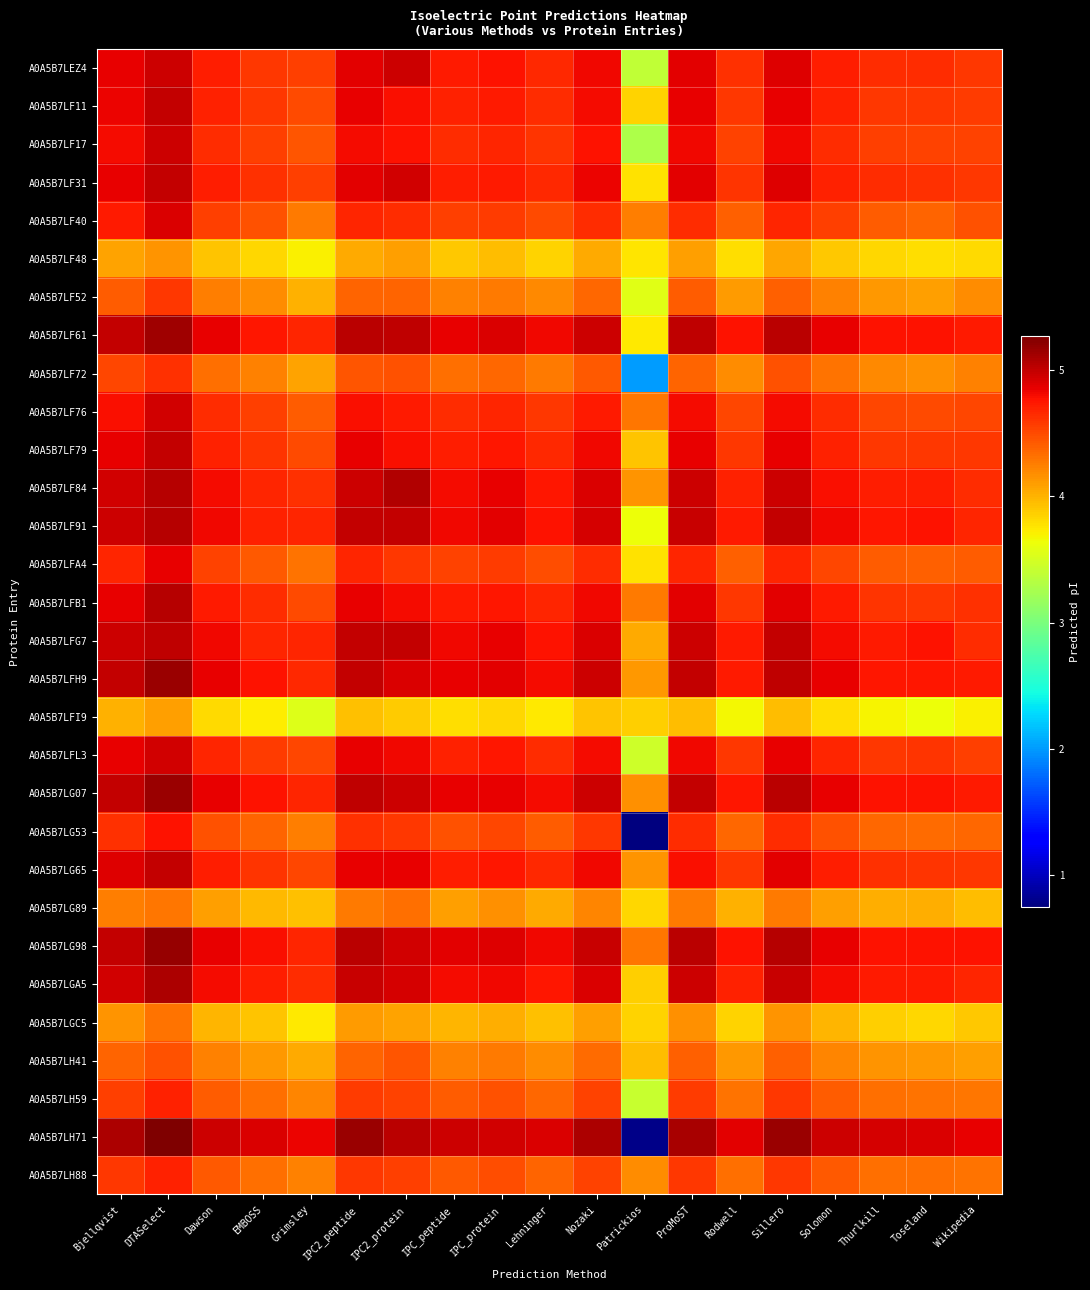

Reading right to left, list all the values displayed in this chart.

A0A5B7LEZ4: Wikipedia=4.6	Toseland=4.6	Thurlkill=4.6	Solomon=4.7	Sillero=4.9	Rodwell=4.6	ProMoST=4.9	Patrickios=3.4	Nozaki=4.8	Lehninger=4.7	IPC_protein=4.8	IPC_peptide=4.7	IPC2_protein=5.0	IPC2_peptide=4.9	Grimsley=4.5	EMBOSS=4.6	Dawson=4.7	DTASelect=5.0	Bjellqvist=4.9
A0A5B7LF11: Wikipedia=4.6	Toseland=4.6	Thurlkill=4.6	Solomon=4.7	Sillero=4.9	Rodwell=4.6	ProMoST=4.9	Patrickios=3.8	Nozaki=4.8	Lehninger=4.6	IPC_protein=4.7	IPC_peptide=4.7	IPC2_protein=4.8	IPC2_peptide=4.9	Grimsley=4.5	EMBOSS=4.6	Dawson=4.7	DTASelect=5.0	Bjellqvist=4.8
A0A5B7LF17: Wikipedia=4.5	Toseland=4.5	Thurlkill=4.5	Solomon=4.6	Sillero=4.8	Rodwell=4.5	ProMoST=4.8	Patrickios=3.3	Nozaki=4.8	Lehninger=4.6	IPC_protein=4.7	IPC_peptide=4.6	IPC2_protein=4.8	IPC2_peptide=4.8	Grimsley=4.4	EMBOSS=4.6	Dawson=4.6	DTASelect=5.0	Bjellqvist=4.8
A0A5B7LF31: Wikipedia=4.6	Toseland=4.6	Thurlkill=4.6	Solomon=4.7	Sillero=4.9	Rodwell=4.6	ProMoST=4.9	Patrickios=3.8	Nozaki=4.8	Lehninger=4.7	IPC_protein=4.7	IPC_peptide=4.7	IPC2_protein=4.9	IPC2_peptide=4.9	Grimsley=4.5	EMBOSS=4.6	Dawson=4.7	DTASelect=5.0	Bjellqvist=4.9
A0A5B7LF40: Wikipedia=4.5	Toseland=4.4	Thurlkill=4.4	Solomon=4.5	Sillero=4.7	Rodwell=4.4	ProMoST=4.6	Patrickios=4.3	Nozaki=4.6	Lehninger=4.5	IPC_protein=4.6	IPC_peptide=4.5	IPC2_protein=4.6	IPC2_peptide=4.7	Grimsley=4.3	EMBOSS=4.5	Dawson=4.5	DTASelect=4.9	Bjellqvist=4.7
A0A5B7LF48: Wikipedia=3.8	Toseland=3.8	Thurlkill=3.8	Solomon=3.9	Sillero=4.1	Rodwell=3.8	ProMoST=4.1	Patrickios=3.8	Nozaki=4.0	Lehninger=3.8	IPC_protein=4.0	IPC_peptide=3.9	IPC2_protein=4.1	IPC2_peptide=4.0	Grimsley=3.7	EMBOSS=3.8	Dawson=3.9	DTASelect=4.2	Bjellqvist=4.1
A0A5B7LF52: Wikipedia=4.2	Toseland=4.1	Thurlkill=4.1	Solomon=4.2	Sillero=4.4	Rodwell=4.1	ProMoST=4.4	Patrickios=3.6	Nozaki=4.4	Lehninger=4.2	IPC_protein=4.3	IPC_peptide=4.2	IPC2_protein=4.4	IPC2_peptide=4.4	Grimsley=4.0	EMBOSS=4.2	Dawson=4.3	DTASelect=4.6	Bjellqvist=4.4
A0A5B7LF61: Wikipedia=4.7	Toseland=4.8	Thurlkill=4.8	Solomon=4.9	Sillero=5.0	Rodwell=4.8	ProMoST=5.0	Patrickios=3.7	Nozaki=5.0	Lehninger=4.8	IPC_protein=4.9	IPC_peptide=4.9	IPC2_protein=5.0	IPC2_peptide=5.0	Grimsley=4.7	EMBOSS=4.7	Dawson=4.9	DTASelect=5.1	Bjellqvist=5.0
A0A5B7LF72: Wikipedia=4.2	Toseland=4.2	Thurlkill=4.2	Solomon=4.3	Sillero=4.5	Rodwell=4.2	ProMoST=4.4	Patrickios=2.0	Nozaki=4.4	Lehninger=4.3	IPC_protein=4.4	IPC_peptide=4.3	IPC2_protein=4.5	IPC2_peptide=4.4	Grimsley=4.1	EMBOSS=4.2	Dawson=4.3	DTASelect=4.6	Bjellqvist=4.5
A0A5B7LF76: Wikipedia=4.5	Toseland=4.5	Thurlkill=4.5	Solomon=4.6	Sillero=4.8	Rodwell=4.5	ProMoST=4.8	Patrickios=4.3	Nozaki=4.7	Lehninger=4.6	IPC_protein=4.7	IPC_peptide=4.6	IPC2_protein=4.7	IPC2_peptide=4.8	Grimsley=4.4	EMBOSS=4.5	Dawson=4.6	DTASelect=4.9	Bjellqvist=4.8
A0A5B7LF79: Wikipedia=4.6	Toseland=4.6	Thurlkill=4.6	Solomon=4.7	Sillero=4.9	Rodwell=4.6	ProMoST=4.9	Patrickios=3.9	Nozaki=4.8	Lehninger=4.7	IPC_protein=4.7	IPC_peptide=4.7	IPC2_protein=4.8	IPC2_peptide=4.9	Grimsley=4.5	EMBOSS=4.6	Dawson=4.7	DTASelect=5.0	Bjellqvist=4.9
A0A5B7LF84: Wikipedia=4.6	Toseland=4.7	Thurlkill=4.7	Solomon=4.8	Sillero=5.0	Rodwell=4.7	ProMoST=5.0	Patrickios=4.2	Nozaki=4.9	Lehninger=4.7	IPC_protein=4.9	IPC_peptide=4.8	IPC2_protein=5.1	IPC2_peptide=5.0	Grimsley=4.6	EMBOSS=4.7	Dawson=4.8	DTASelect=5.0	Bjellqvist=4.9
A0A5B7LF91: Wikipedia=4.7	Toseland=4.8	Thurlkill=4.7	Solomon=4.8	Sillero=5.0	Rodwell=4.7	ProMoST=5.0	Patrickios=3.6	Nozaki=4.9	Lehninger=4.8	IPC_protein=4.9	IPC_peptide=4.8	IPC2_protein=5.0	IPC2_peptide=5.0	Grimsley=4.7	EMBOSS=4.7	Dawson=4.8	DTASelect=5.0	Bjellqvist=5.0
A0A5B7LFA4: Wikipedia=4.4	Toseland=4.4	Thurlkill=4.4	Solomon=4.5	Sillero=4.7	Rodwell=4.4	ProMoST=4.7	Patrickios=3.8	Nozaki=4.6	Lehninger=4.5	IPC_protein=4.6	IPC_peptide=4.5	IPC2_protein=4.6	IPC2_peptide=4.7	Grimsley=4.3	EMBOSS=4.4	Dawson=4.5	DTASelect=4.9	Bjellqvist=4.7
A0A5B7LFB1: Wikipedia=4.6	Toseland=4.6	Thurlkill=4.6	Solomon=4.7	Sillero=4.9	Rodwell=4.6	ProMoST=4.9	Patrickios=4.3	Nozaki=4.8	Lehninger=4.7	IPC_protein=4.7	IPC_peptide=4.7	IPC2_protein=4.8	IPC2_peptide=4.9	Grimsley=4.5	EMBOSS=4.6	Dawson=4.7	DTASelect=5.0	Bjellqvist=4.9
A0A5B7LFG7: Wikipedia=4.6	Toseland=4.8	Thurlkill=4.7	Solomon=4.8	Sillero=5.0	Rodwell=4.7	ProMoST=5.0	Patrickios=4.0	Nozaki=4.9	Lehninger=4.8	IPC_protein=4.9	IPC_peptide=4.8	IPC2_protein=5.0	IPC2_peptide=5.0	Grimsley=4.7	EMBOSS=4.7	Dawson=4.8	DTASelect=5.0	Bjellqvist=5.0
A0A5B7LFH9: Wikipedia=4.7	Toseland=4.7	Thurlkill=4.7	Solomon=4.9	Sillero=5.0	Rodwell=4.7	ProMoST=5.0	Patrickios=4.1	Nozaki=5.0	Lehninger=4.8	IPC_protein=4.9	IPC_peptide=4.9	IPC2_protein=4.9	IPC2_peptide=5.0	Grimsley=4.7	EMBOSS=4.8	Dawson=4.9	DTASelect=5.2	Bjellqvist=5.0
A0A5B7LFI9: Wikipedia=3.7	Toseland=3.6	Thurlkill=3.7	Solomon=3.8	Sillero=3.9	Rodwell=3.7	ProMoST=3.9	Patrickios=3.9	Nozaki=3.9	Lehninger=3.7	IPC_protein=3.8	IPC_peptide=3.8	IPC2_protein=3.9	IPC2_peptide=3.9	Grimsley=3.6	EMBOSS=3.7	Dawson=3.8	DTASelect=4.1	Bjellqvist=4.0
A0A5B7LFL3: Wikipedia=4.5	Toseland=4.6	Thurlkill=4.6	Solomon=4.7	Sillero=4.9	Rodwell=4.6	ProMoST=4.8	Patrickios=3.5	Nozaki=4.8	Lehninger=4.6	IPC_protein=4.7	IPC_peptide=4.7	IPC2_protein=4.8	IPC2_peptide=4.9	Grimsley=4.5	EMBOSS=4.6	Dawson=4.7	DTASelect=4.9	Bjellqvist=4.9
A0A5B7LG07: Wikipedia=4.7	Toseland=4.8	Thurlkill=4.8	Solomon=4.9	Sillero=5.0	Rodwell=4.7	ProMoST=5.0	Patrickios=4.2	Nozaki=5.0	Lehninger=4.8	IPC_protein=4.9	IPC_peptide=4.9	IPC2_protein=5.0	IPC2_peptide=5.0	Grimsley=4.7	EMBOSS=4.8	Dawson=4.9	DTASelect=5.2	Bjellqvist=5.0
A0A5B7LG53: Wikipedia=4.4	Toseland=4.3	Thurlkill=4.4	Solomon=4.5	Sillero=4.6	Rodwell=4.4	ProMoST=4.6	Patrickios=0.7	Nozaki=4.6	Lehninger=4.4	IPC_protein=4.5	IPC_peptide=4.5	IPC2_protein=4.6	IPC2_peptide=4.6	Grimsley=4.3	EMBOSS=4.4	Dawson=4.5	DTASelect=4.8	Bjellqvist=4.6
A0A5B7LG65: Wikipedia=4.6	Toseland=4.6	Thurlkill=4.6	Solomon=4.7	Sillero=4.9	Rodwell=4.6	ProMoST=4.8	Patrickios=4.1	Nozaki=4.8	Lehninger=4.7	IPC_protein=4.7	IPC_peptide=4.7	IPC2_protein=4.9	IPC2_peptide=4.9	Grimsley=4.5	EMBOSS=4.6	Dawson=4.7	DTASelect=5.0	Bjellqvist=4.9
A0A5B7LG89: Wikipedia=3.9	Toseland=4.0	Thurlkill=4.0	Solomon=4.1	Sillero=4.3	Rodwell=4.0	ProMoST=4.3	Patrickios=3.8	Nozaki=4.2	Lehninger=4.0	IPC_protein=4.2	IPC_peptide=4.1	IPC2_protein=4.3	IPC2_peptide=4.3	Grimsley=3.9	EMBOSS=4.0	Dawson=4.1	DTASelect=4.3	Bjellqvist=4.3
A0A5B7LG98: Wikipedia=4.8	Toseland=4.8	Thurlkill=4.8	Solomon=4.9	Sillero=5.0	Rodwell=4.8	ProMoST=5.0	Patrickios=4.3	Nozaki=5.0	Lehninger=4.8	IPC_protein=4.9	IPC_peptide=4.9	IPC2_protein=4.9	IPC2_peptide=5.0	Grimsley=4.7	EMBOSS=4.8	Dawson=4.9	DTASelect=5.2	Bjellqvist=5.0
A0A5B7LGA5: Wikipedia=4.7	Toseland=4.7	Thurlkill=4.7	Solomon=4.8	Sillero=5.0	Rodwell=4.7	ProMoST=5.0	Patrickios=3.9	Nozaki=4.9	Lehninger=4.7	IPC_protein=4.8	IPC_peptide=4.8	IPC2_protein=4.9	IPC2_peptide=5.0	Grimsley=4.6	EMBOSS=4.7	Dawson=4.8	DTASelect=5.1	Bjellqvist=4.9
A0A5B7LGC5: Wikipedia=3.9	Toseland=3.8	Thurlkill=3.9	Solomon=4.0	Sillero=4.1	Rodwell=3.8	ProMoST=4.2	Patrickios=3.8	Nozaki=4.1	Lehninger=3.9	IPC_protein=4.0	IPC_peptide=4.0	IPC2_protein=4.1	IPC2_peptide=4.1	Grimsley=3.7	EMBOSS=3.9	Dawson=4.0	DTASelect=4.3	Bjellqvist=4.2
A0A5B7LH41: Wikipedia=4.1	Toseland=4.1	Thurlkill=4.1	Solomon=4.2	Sillero=4.4	Rodwell=4.1	ProMoST=4.4	Patrickios=3.9	Nozaki=4.3	Lehninger=4.2	IPC_protein=4.3	IPC_peptide=4.2	IPC2_protein=4.4	IPC2_peptide=4.4	Grimsley=4.0	EMBOSS=4.1	Dawson=4.2	DTASelect=4.5	Bjellqvist=4.4
A0A5B7LH59: Wikipedia=4.3	Toseland=4.3	Thurlkill=4.3	Solomon=4.4	Sillero=4.6	Rodwell=4.3	ProMoST=4.6	Patrickios=3.4	Nozaki=4.5	Lehninger=4.4	IPC_protein=4.5	IPC_peptide=4.4	IPC2_protein=4.5	IPC2_peptide=4.6	Grimsley=4.2	EMBOSS=4.3	Dawson=4.4	DTASelect=4.7	Bjellqvist=4.6
A0A5B7LH71: Wikipedia=4.9	Toseland=4.9	Thurlkill=4.9	Solomon=5.0	Sillero=5.2	Rodwell=4.9	ProMoST=5.1	Patrickios=0.8	Nozaki=5.1	Lehninger=4.9	IPC_protein=4.9	IPC_peptide=5.0	IPC2_protein=5.0	IPC2_peptide=5.2	Grimsley=4.8	EMBOSS=4.9	Dawson=5.0	DTASelect=5.3	Bjellqvist=5.1
A0A5B7LH88: Wikipedia=4.3	Toseland=4.3	Thurlkill=4.3	Solomon=4.4	Sillero=4.6	Rodwell=4.3	ProMoST=4.6	Patrickios=4.2	Nozaki=4.5	Lehninger=4.4	IPC_protein=4.5	IPC_peptide=4.4	IPC2_protein=4.6	IPC2_peptide=4.6	Grimsley=4.2	EMBOSS=4.3	Dawson=4.4	DTASelect=4.7	Bjellqvist=4.6